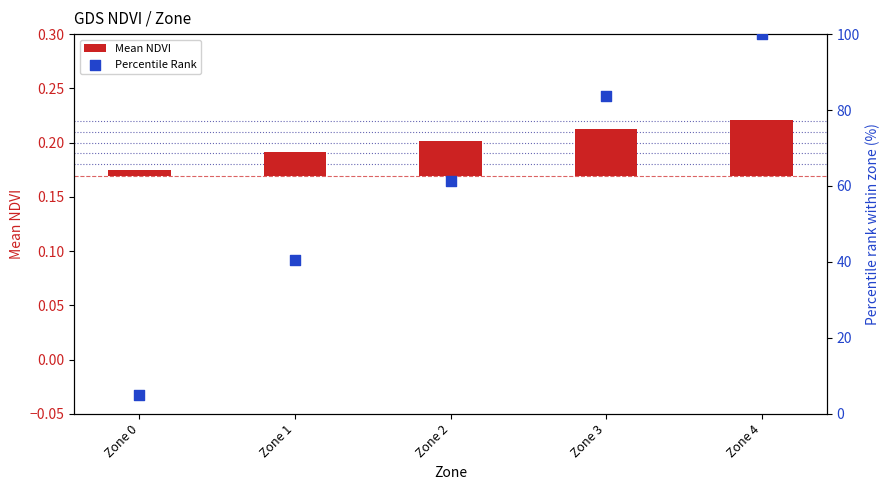

At which category is the sum across all series the highest?

Zone 4